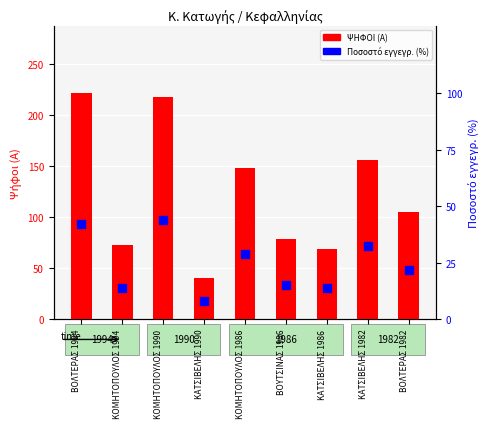

Which series has the widest spread of Y values?

ΨΗΦΟΙ (Α)